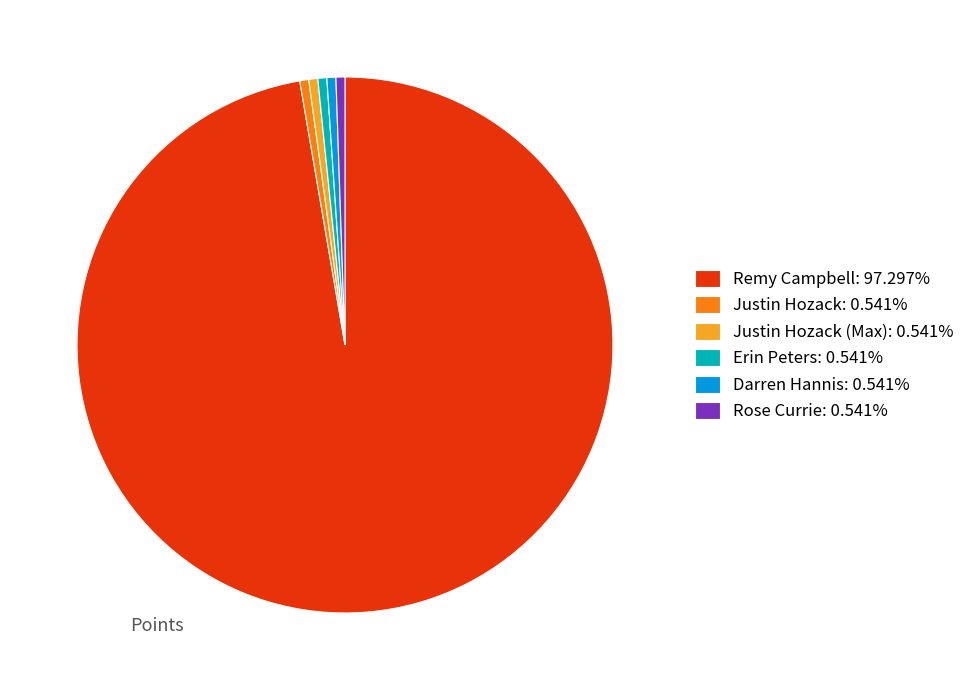

Is there a majority slice in this chart?

Yes